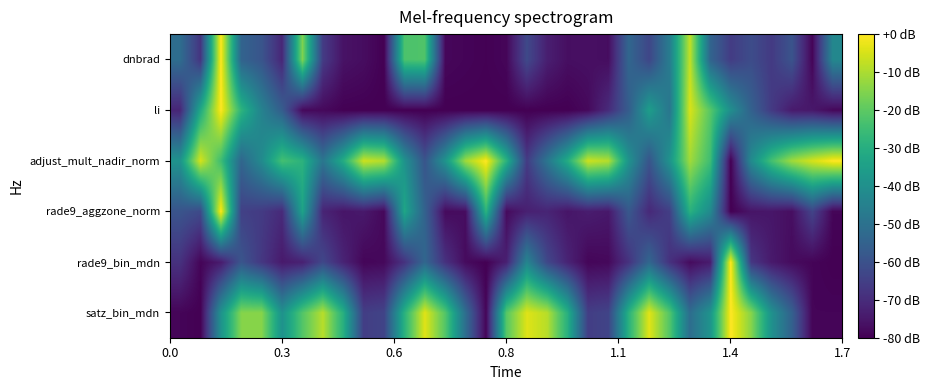

How many series are shown in this chart?

6